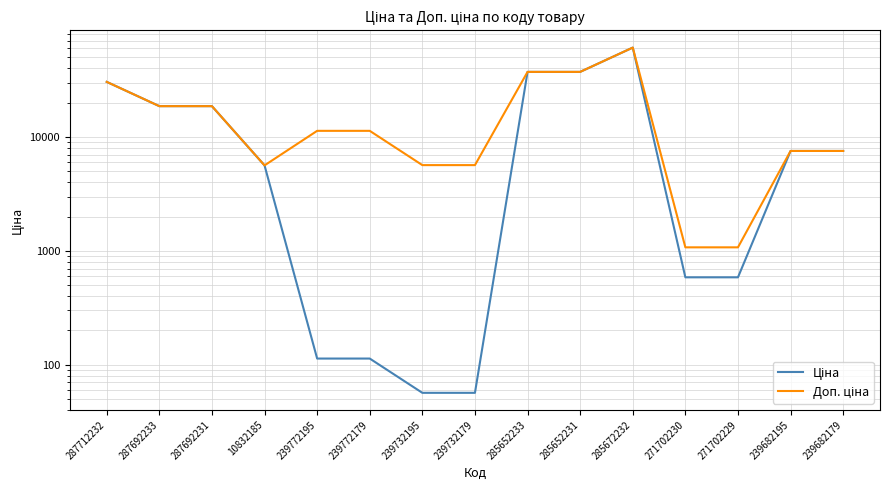

What is the difference between the Ціна values at 287712232 and 271702229?

29926.4